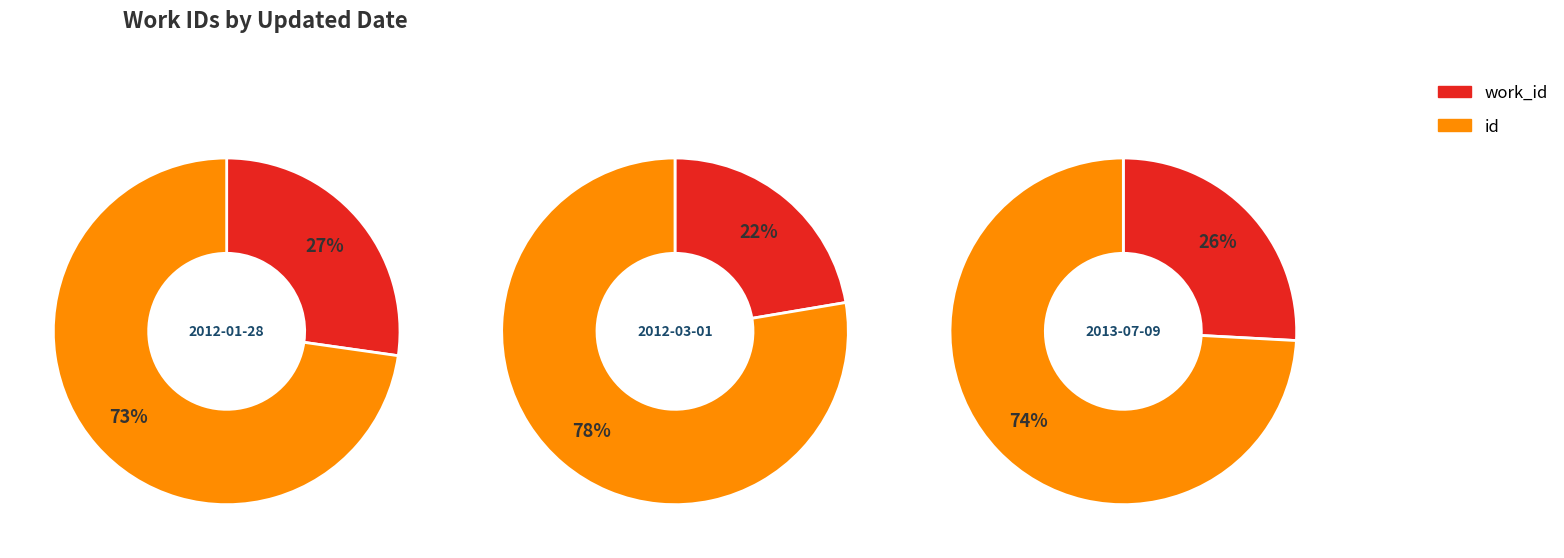

True or false: 2012-03-01 accounts for 30% of the total.

True